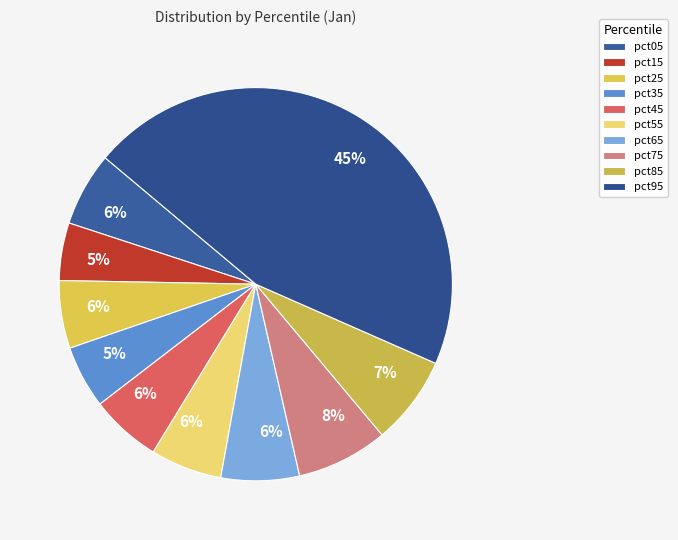

How many segments does this pie chart have?

10